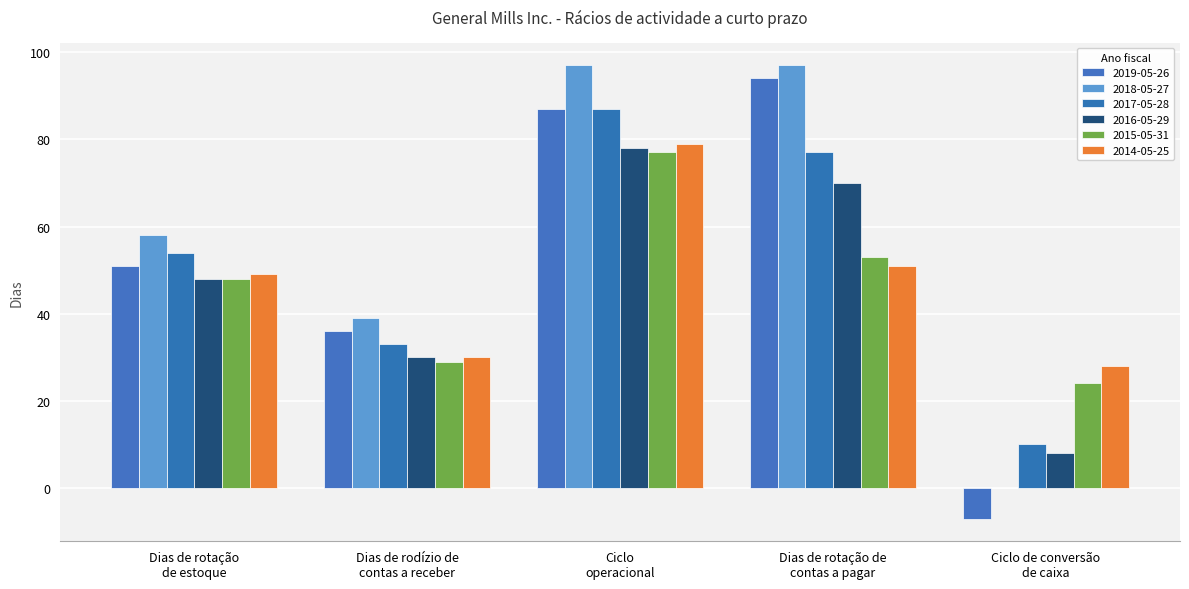

List the labels in order of 2018-05-27 value, smallest first.

Ciclo de conversão
de caixa, Dias de rodízio de
contas a receber, Dias de rotação
de estoque, Ciclo
operacional, Dias de rotação de
contas a pagar